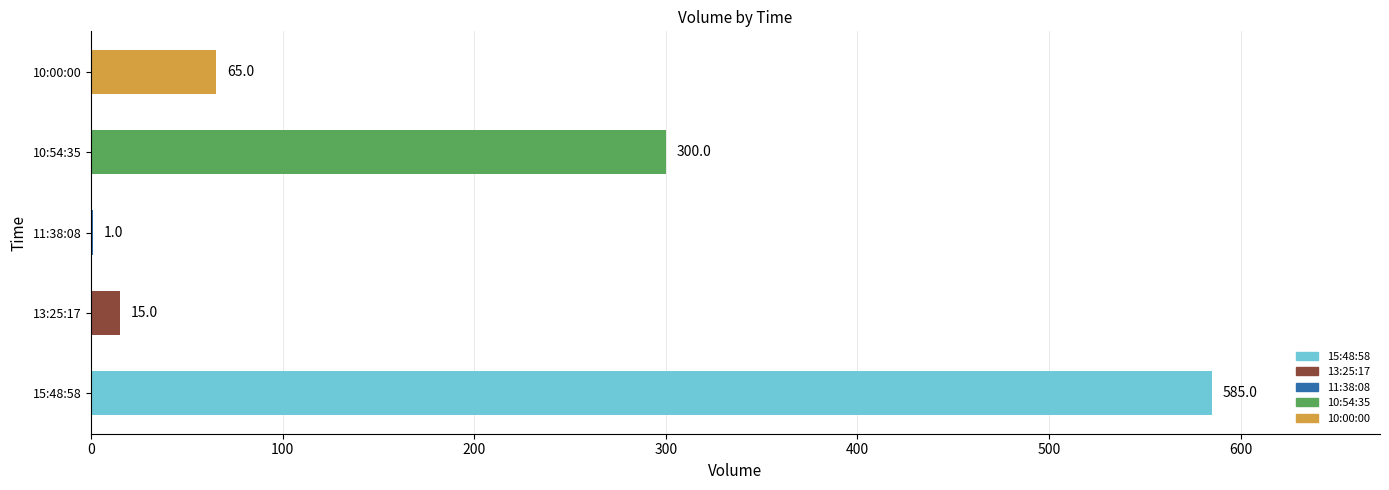

What is the sum of the values at 10:00:00 and 10:54:35?

365